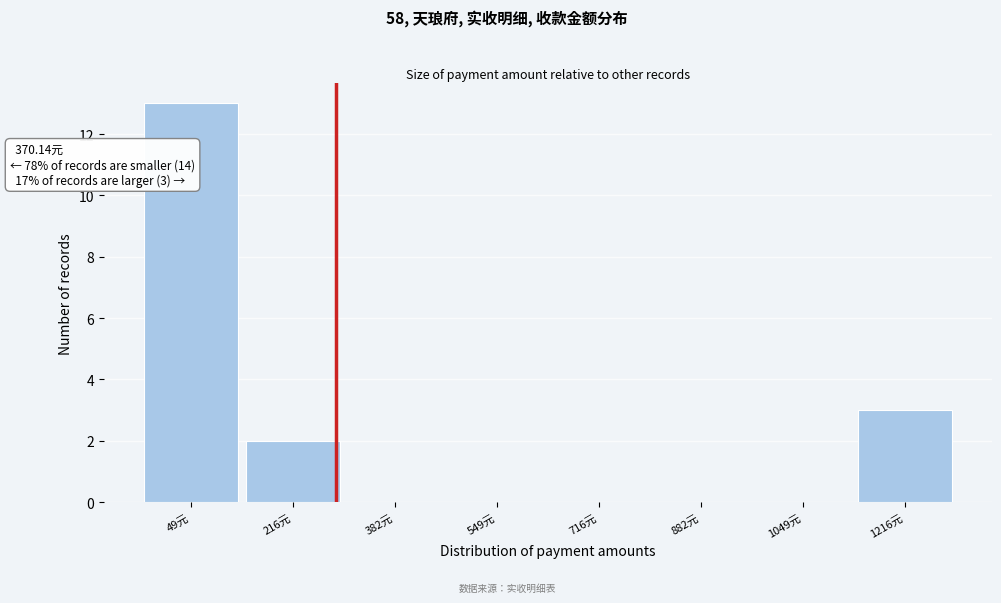

Reading right to left, transcribe all the data shown in this chart.

1216元=3	1049元=0	882元=0	716元=0	549元=0	382元=0	216元=2	49元=13